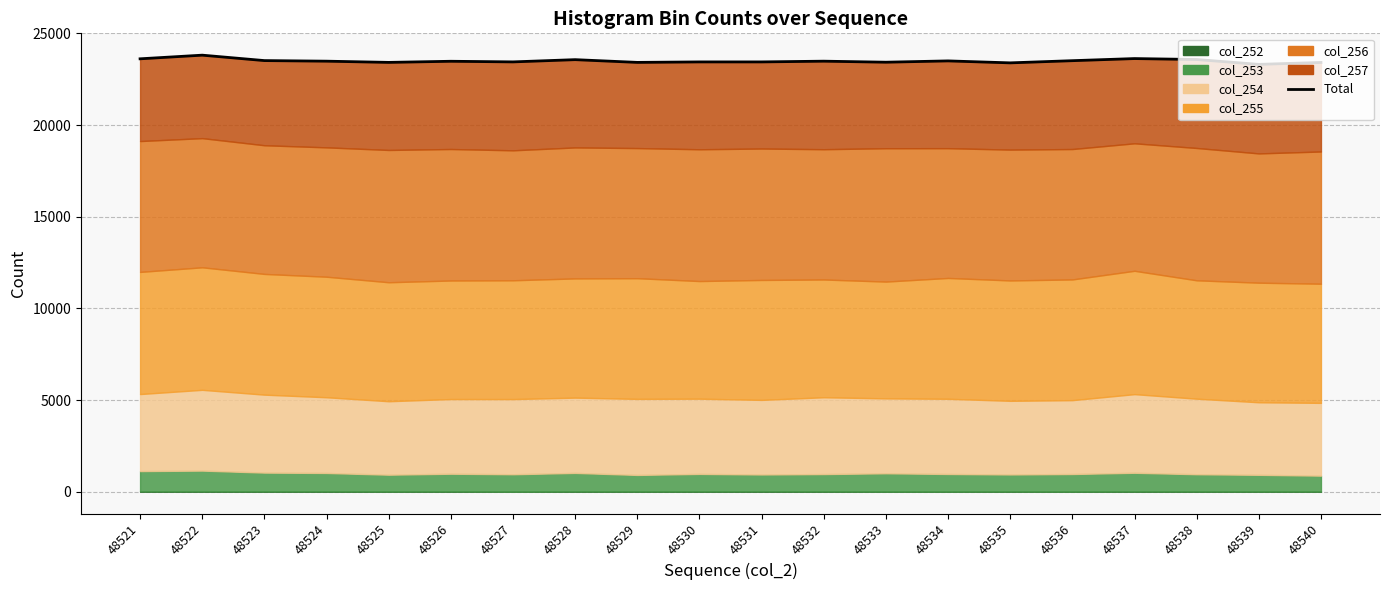

Where does the data first go above 23484?

48521